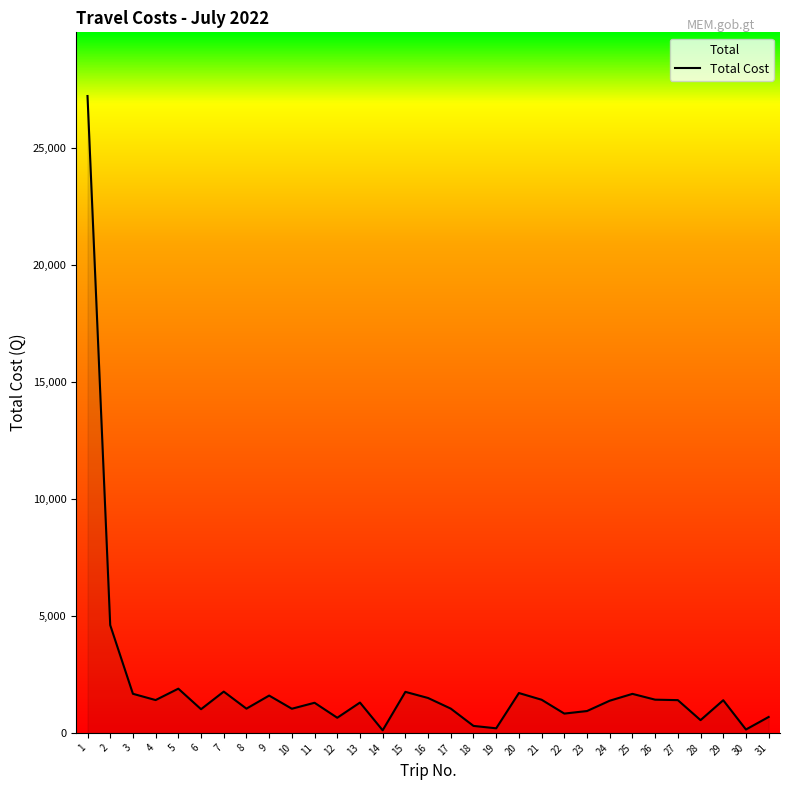

Reading left to right, transcribe all the data shown in this chart.

1=27232.0	2=4607.7	3=1671.0	4=1403.0	5=1890.0	6=1012.0	7=1764.5	8=1036.0	9=1595.0	10=1032.0	11=1287.5	12=646.6	13=1296.0	14=110.0	15=1753.9	16=1491.5	17=1037.2	18=298.0	19=195.0	20=1704.0	21=1417.0	22=825.0	23=934.0	24=1375.5	25=1668.0	26=1420.0	27=1400.0	28=545.0	29=1396.2	30=144.0	31=680.0